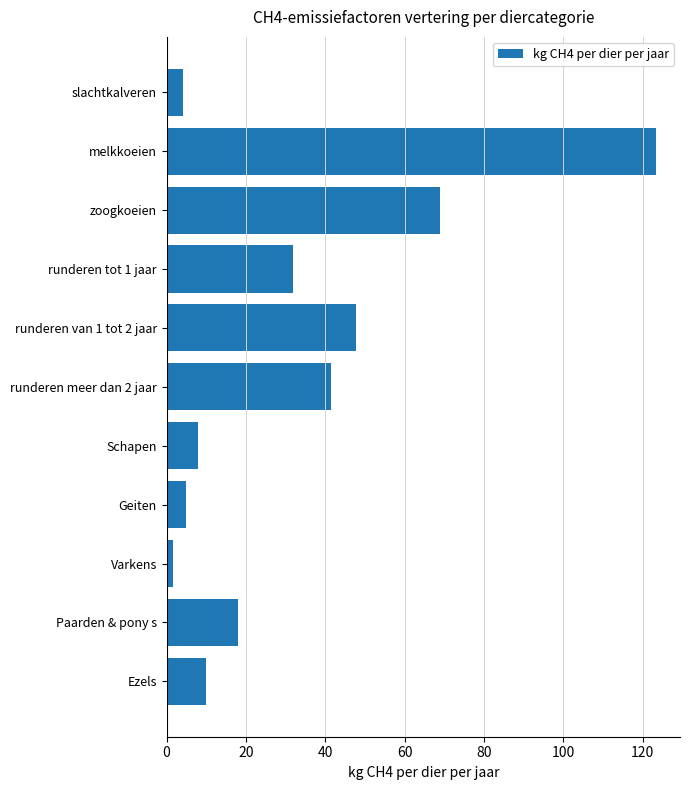

Approximately how many times larger is the value at runderen tot 1 jaar compared to zoogkoeien?

0.5